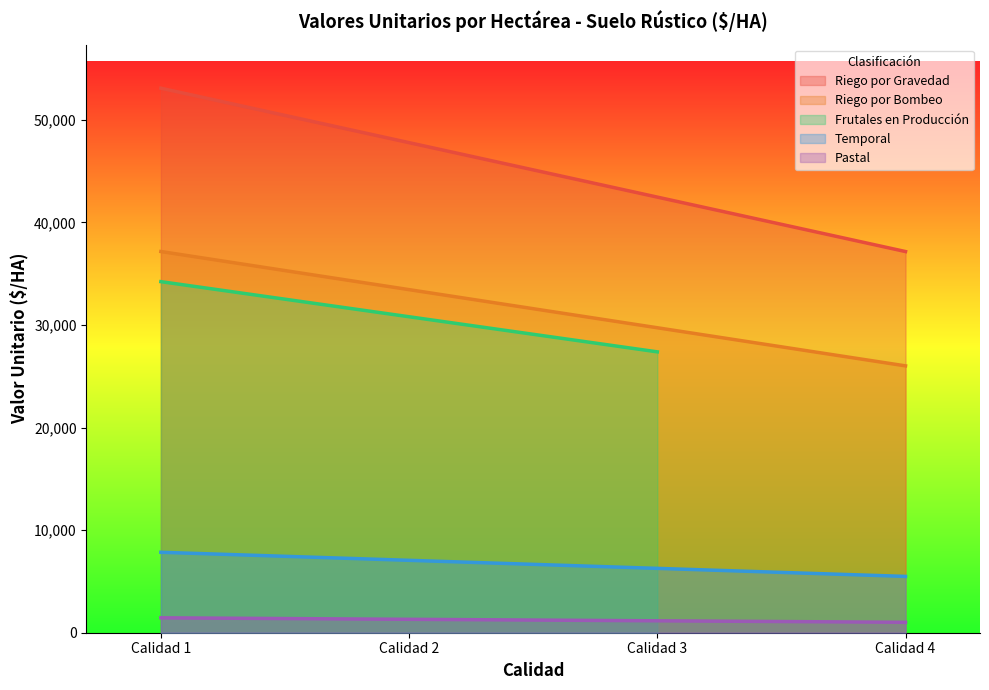

At which label does Riego por Bombeo reach its peak?

Calidad 1